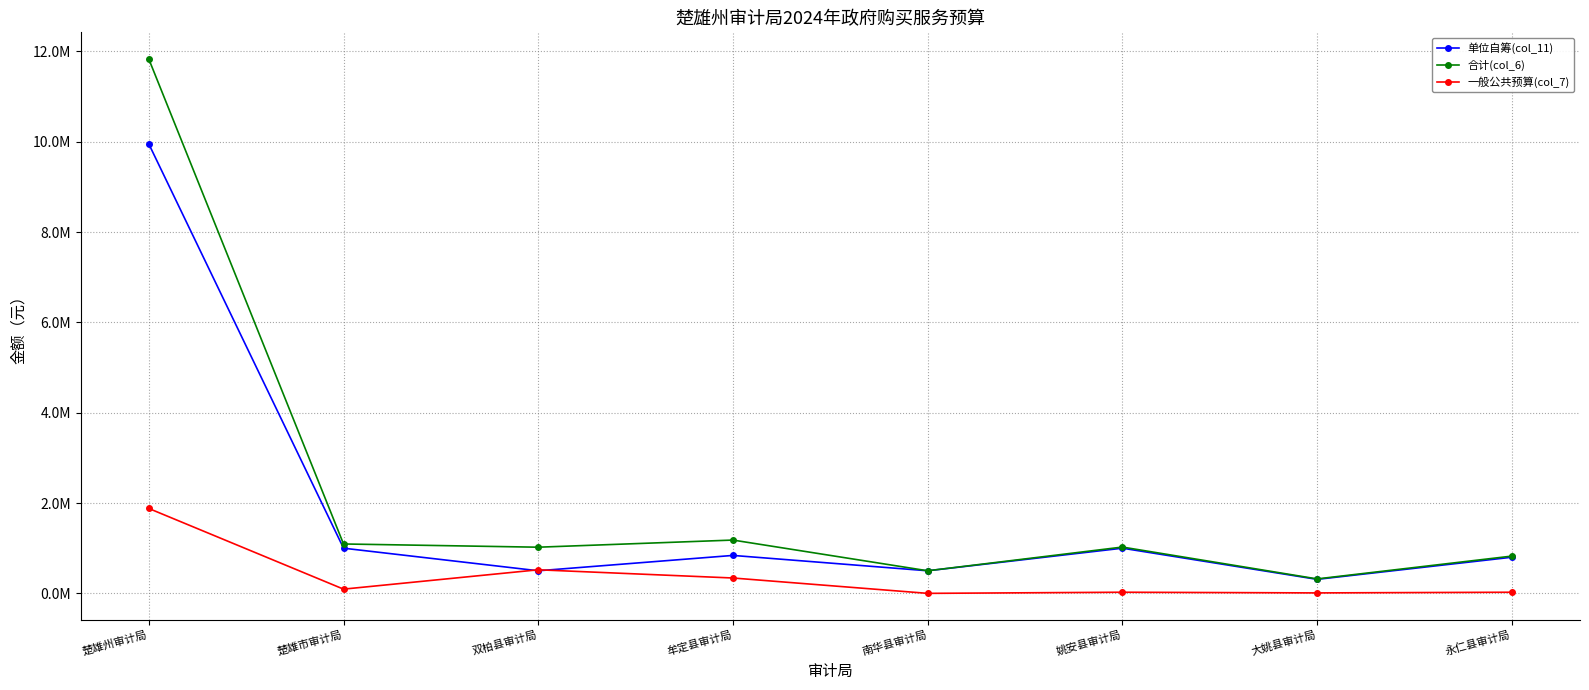

At which category is the sum across all series the highest?

楚雄州审计局